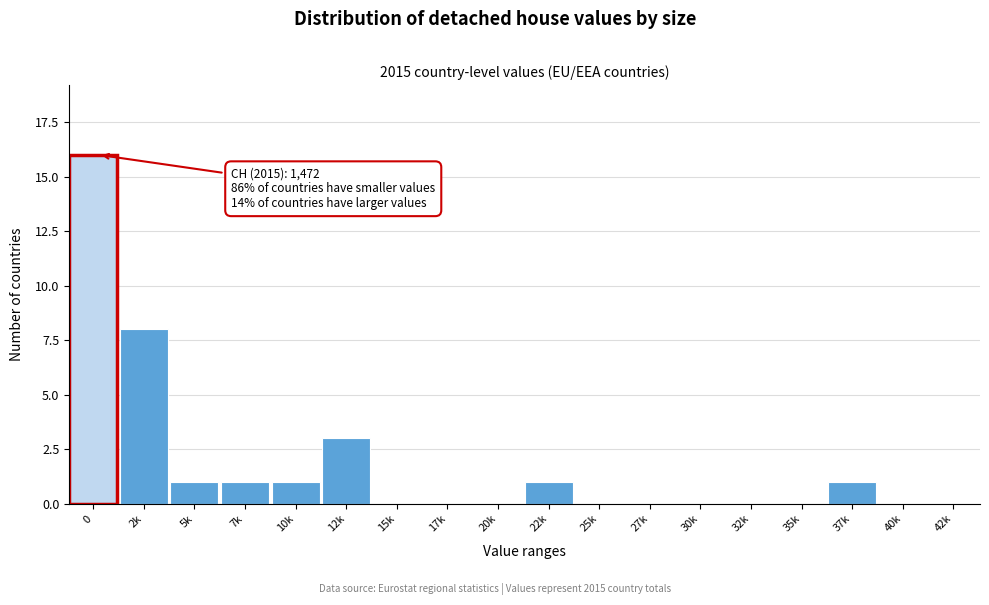

Reading right to left, list all the values displayed in this chart.

42k=0	40k=0	37k=1	35k=0	32k=0	30k=0	27k=0	25k=0	22k=1	20k=0	17k=0	15k=0	12k=3	10k=1	7k=1	5k=1	2k=8	0=16